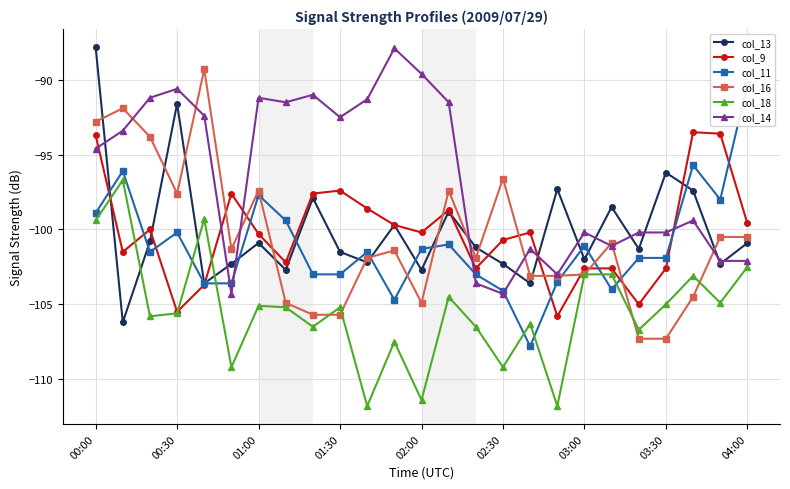

True or false: col_18 has more than 0 points higher than both neighbors.

True